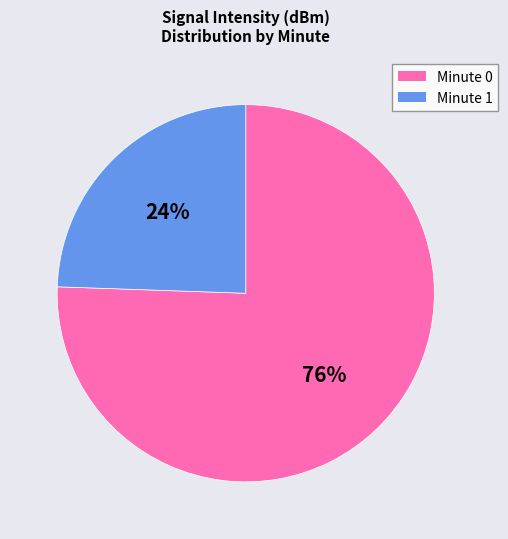

How many slices are in this pie chart?

2